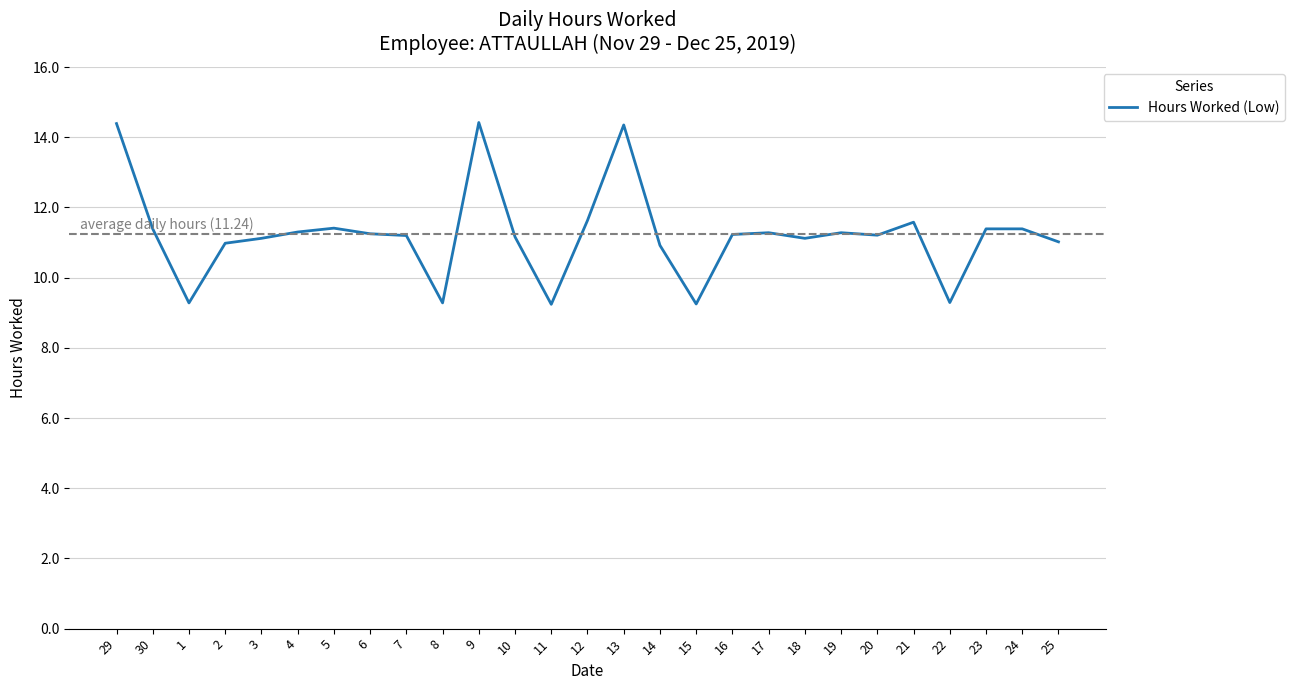

Approximately how many times larger is the value at 2 compared to 12?

0.9